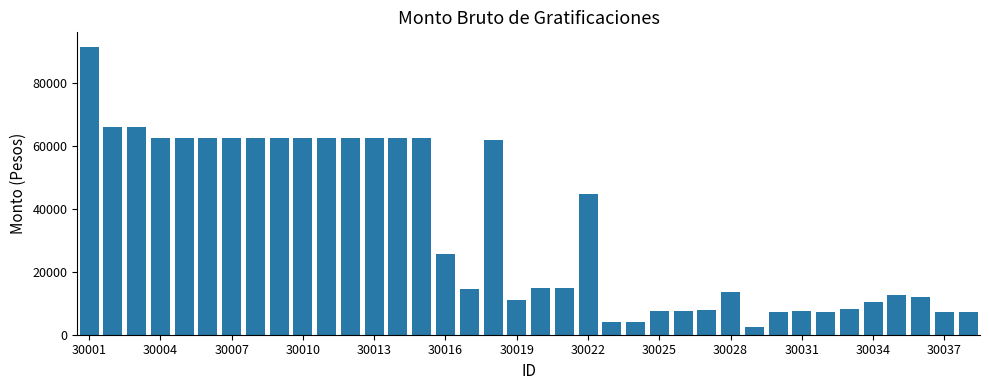

What is the value of the 35th bar from the left?

12776.9